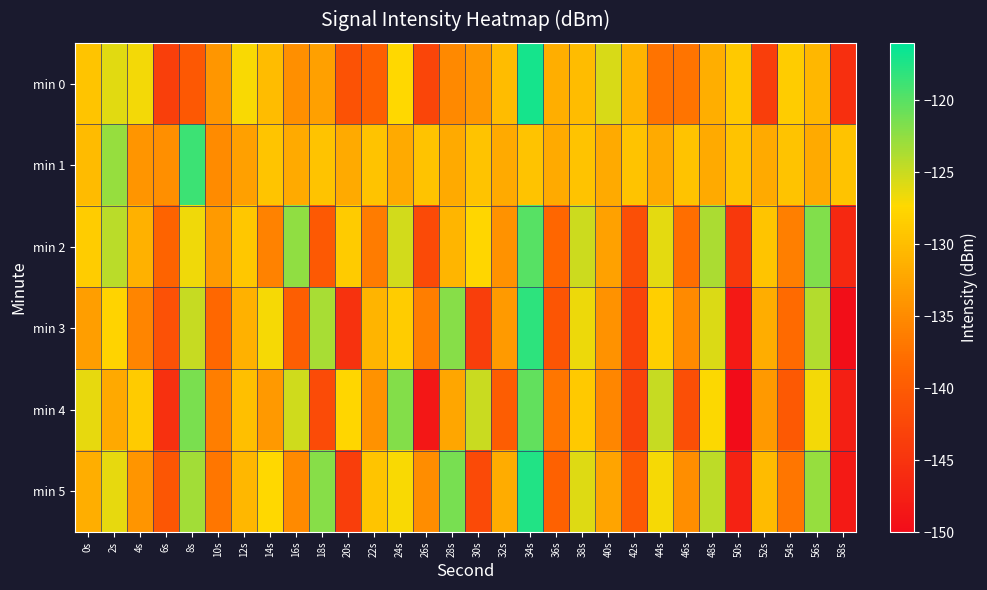

Reading left to right, transcribe all the data shown in this chart.

min 0: 0s=-129.3	2s=-126.0	4s=-126.9	6s=-143.6	8s=-140.3	10s=-133.8	12s=-127.0	14s=-130.2	16s=-134.5	18s=-132.9	20s=-141.2	22s=-139.5	24s=-127.4	26s=-142.7	28s=-135.2	30s=-133.7	32s=-130.2	34s=-116.9	36s=-131.5	38s=-130.1	40s=-125.6	42s=-130.9	44s=-137.3	46s=-137.2	48s=-131.4	50s=-128.8	52s=-143.7	54s=-128.6	56s=-130.6	58s=-145.6
min 1: 0s=-130.3	2s=-122.7	4s=-134.0	6s=-134.6	8s=-118.7	10s=-134.9	12s=-132.9	14s=-129.4	16s=-131.8	18s=-129.5	20s=-131.8	22s=-129.5	24s=-131.8	26s=-129.5	28s=-131.8	30s=-129.5	32s=-131.8	34s=-129.5	36s=-131.8	38s=-129.5	40s=-131.8	42s=-129.5	44s=-131.8	46s=-129.5	48s=-131.8	50s=-129.5	52s=-131.8	54s=-129.5	56s=-131.8	58s=-129.5
min 2: 0s=-128.5	2s=-124.3	4s=-131.2	6s=-138.9	8s=-126.7	10s=-133.4	12s=-129.1	14s=-135.8	16s=-122.5	18s=-140.2	20s=-128.7	22s=-136.4	24s=-125.3	26s=-142.1	28s=-130.8	30s=-127.6	32s=-134.3	34s=-119.9	36s=-138.7	38s=-125.1	40s=-132.8	42s=-141.5	44s=-126.2	46s=-137.9	48s=-123.6	50s=-144.3	52s=-129.4	54s=-136.1	56s=-121.8	58s=-146.5
min 3: 0s=-133.1	2s=-127.9	4s=-135.6	6s=-141.3	8s=-124.8	10s=-138.5	12s=-131.2	14s=-126.9	16s=-139.6	18s=-123.5	20s=-145.2	22s=-130.9	24s=-128.6	26s=-136.3	28s=-122.0	30s=-143.7	32s=-133.4	34s=-118.1	36s=-140.8	38s=-126.5	40s=-134.2	42s=-142.9	44s=-128.3	46s=-135.0	48s=-125.7	50s=-148.4	52s=-131.6	54s=-138.3	56s=-124.0	58s=-149.7
min 4: 0s=-126.3	2s=-132.0	4s=-128.7	6s=-145.4	8s=-121.5	10s=-136.2	12s=-129.9	14s=-133.6	16s=-125.2	18s=-141.9	20s=-127.6	22s=-134.3	24s=-121.9	26s=-148.6	28s=-132.3	30s=-125.0	32s=-139.7	34s=-120.4	36s=-137.1	38s=-128.8	40s=-135.5	42s=-143.2	44s=-124.8	46s=-141.5	48s=-127.2	50s=-149.9	52s=-133.6	54s=-140.3	56s=-126.8	58s=-147.5
min 5: 0s=-131.5	2s=-126.3	4s=-134.0	6s=-140.7	8s=-123.3	10s=-137.0	12s=-130.7	14s=-127.4	16s=-135.1	18s=-122.0	20s=-143.7	22s=-129.4	24s=-127.1	26s=-134.8	28s=-121.4	30s=-142.1	32s=-131.8	34s=-117.5	36s=-139.2	38s=-125.9	40s=-132.6	42s=-140.3	44s=-127.0	46s=-134.7	48s=-124.4	50s=-147.1	52s=-130.3	54s=-137.0	56s=-122.7	58s=-148.2